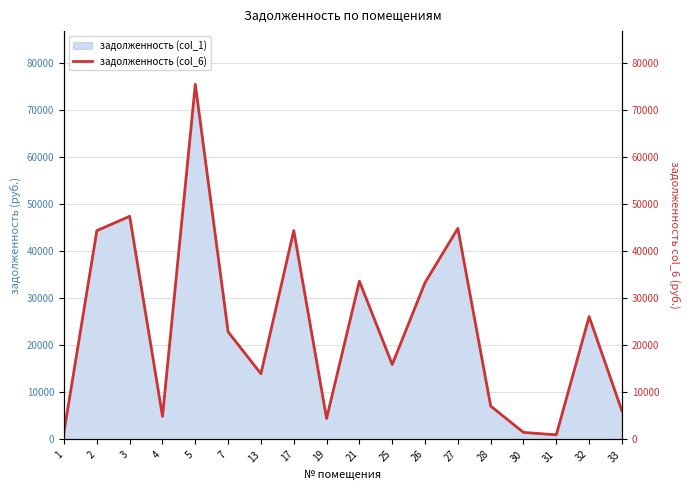

Rank the categories by value from highest to lowest.

5, 3, 27, 17, 2, 21, 26, 32, 7, 25, 13, 28, 33, 4, 19, 1, 30, 31